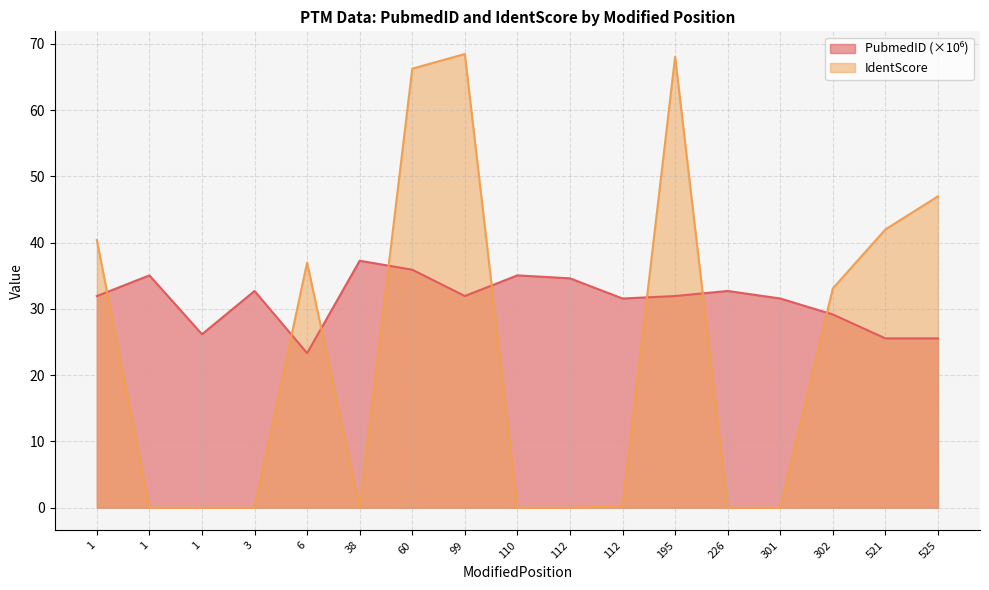

Reading left to right, list all the values displayed in this chart.

PubmedID: 1=32.0	1=35.1	1=26.2	3=32.7	6=23.3	38=37.3	60=35.9	99=32.0	110=35.1	112=34.6	112=31.6	195=32.0	226=32.7	301=31.6	302=29.2	521=25.6	525=25.6
IdentScore: 1=40.4	1=0.0	1=0.0	3=0.0	6=37.0	38=0.0	60=66.3	99=68.5	110=0.0	112=0.0	112=0.2	195=68.1	226=0.0	301=0.0	302=33.1	521=42.0	525=47.0